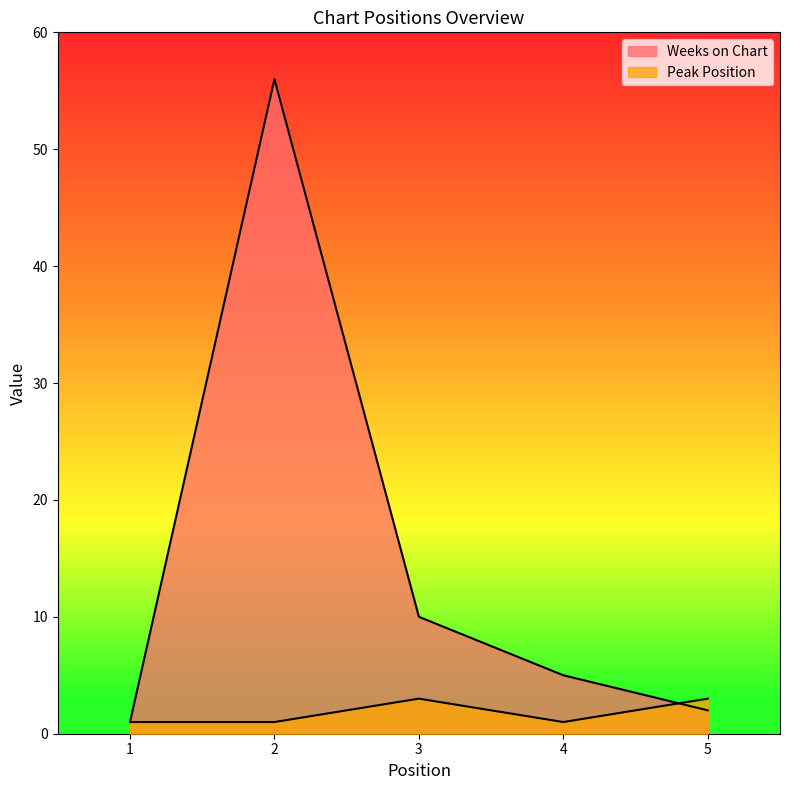

How many data points in Weeks on Chart are above 5?

2